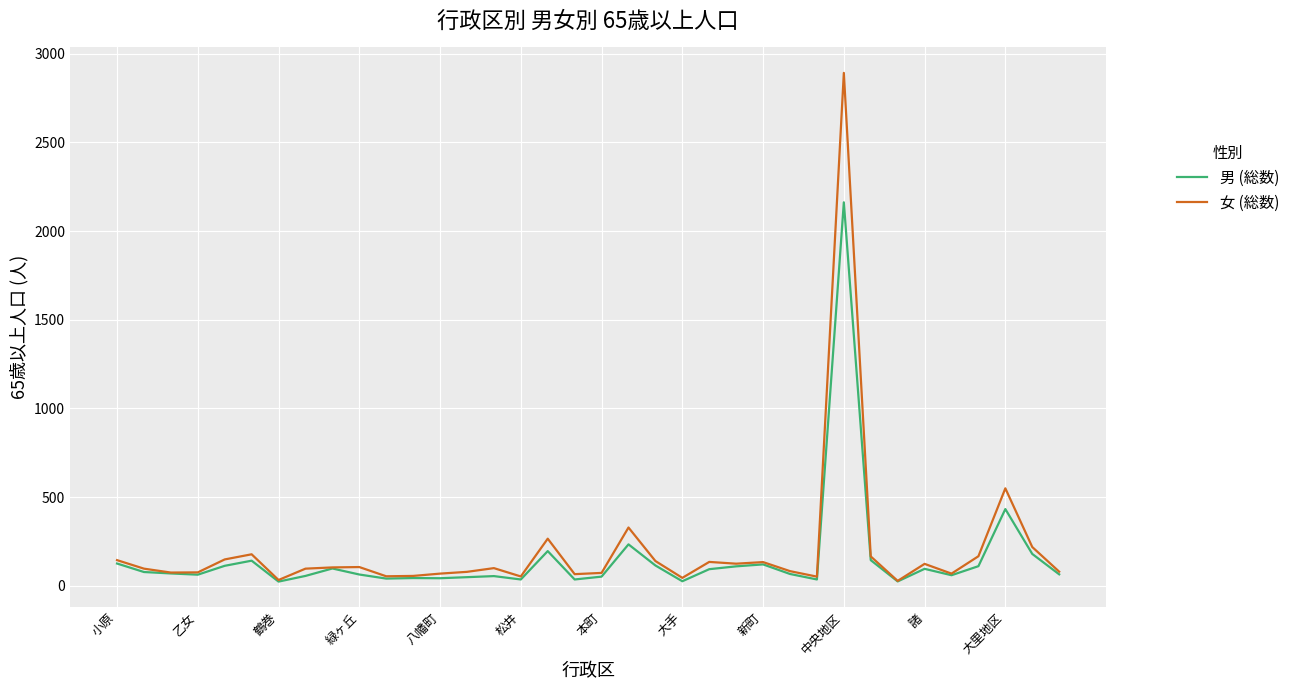

What is the maximum value shown in the chart?

2892